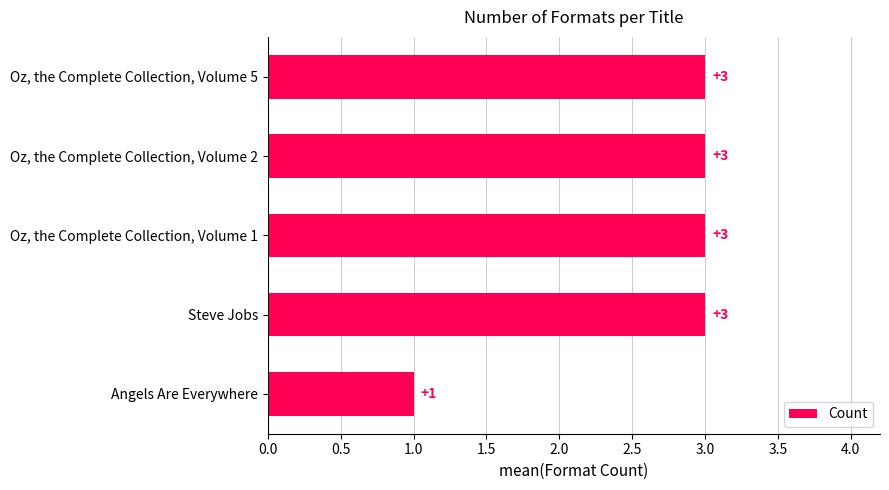

The value at Angels Are Everywhere is 0. True or false?

False